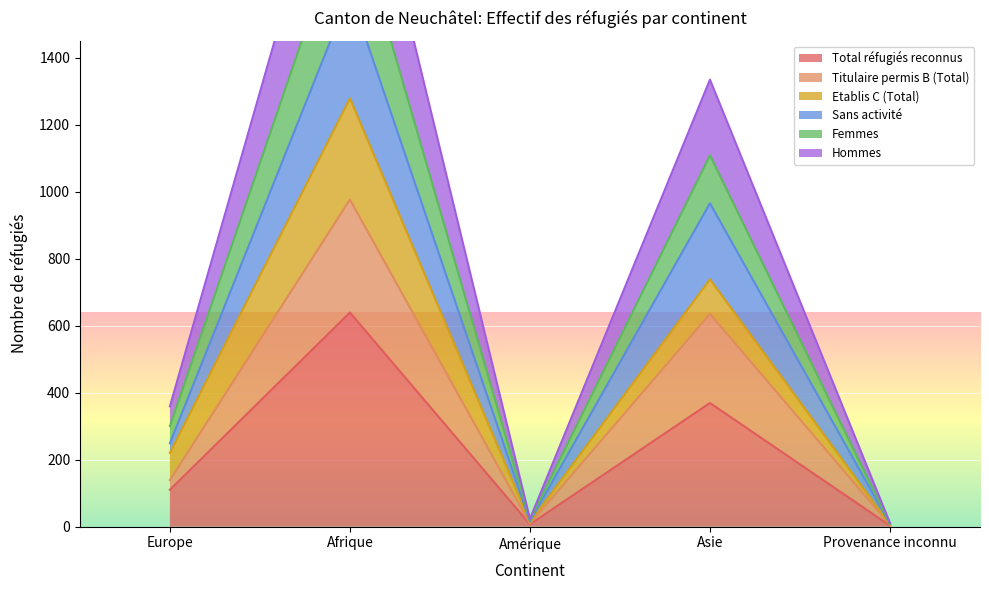

True or false: Hommes and Femmes cross at least once.

False